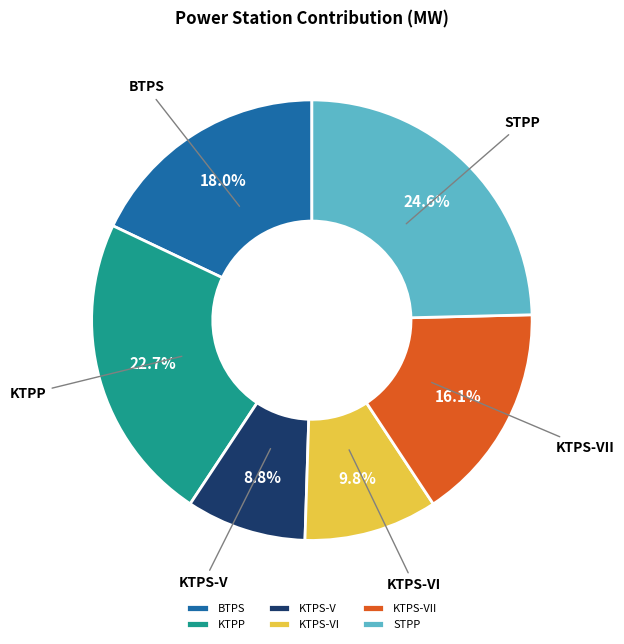

Do KTPS-VI and KTPS-VII together represent more than half of the pie?

No